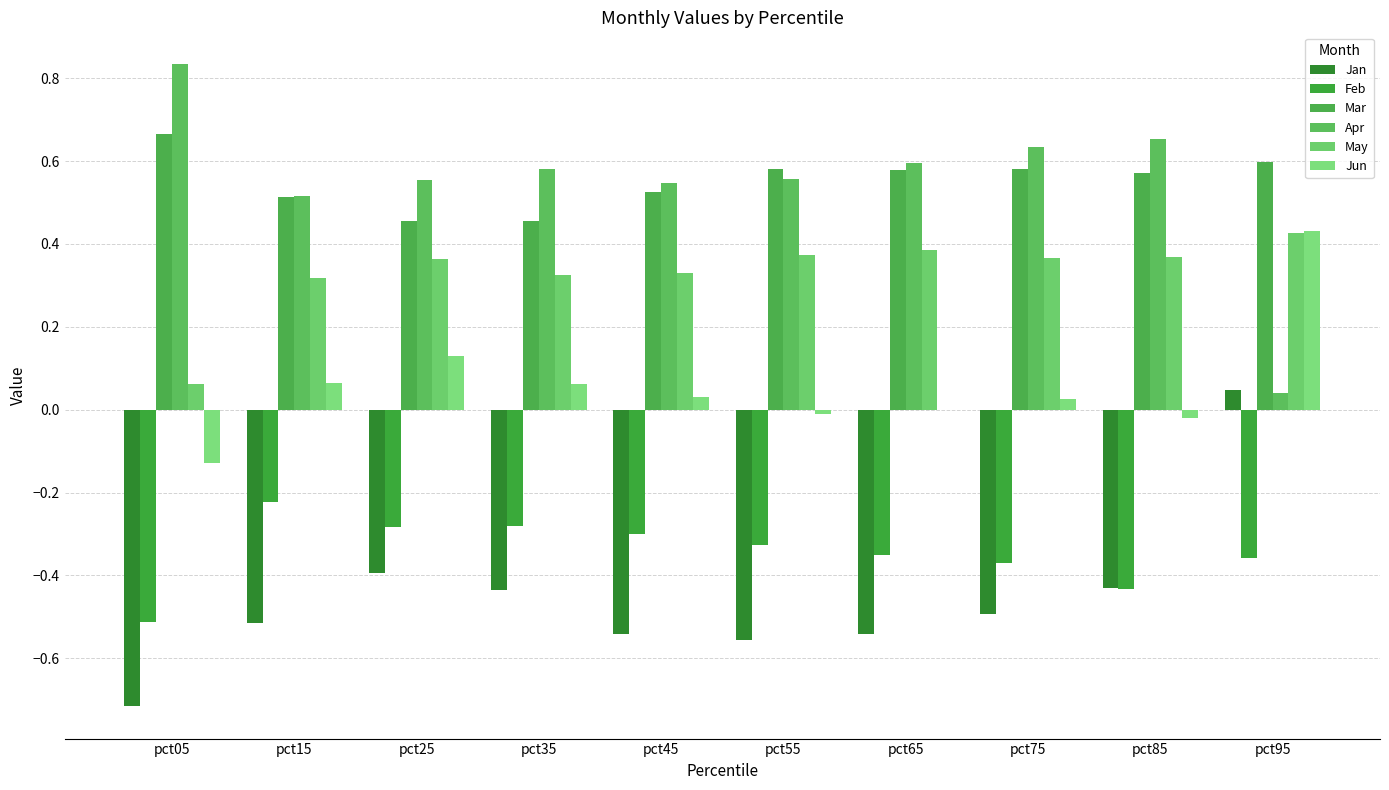

Is it true that Feb equals -0.3 at pct45?

True